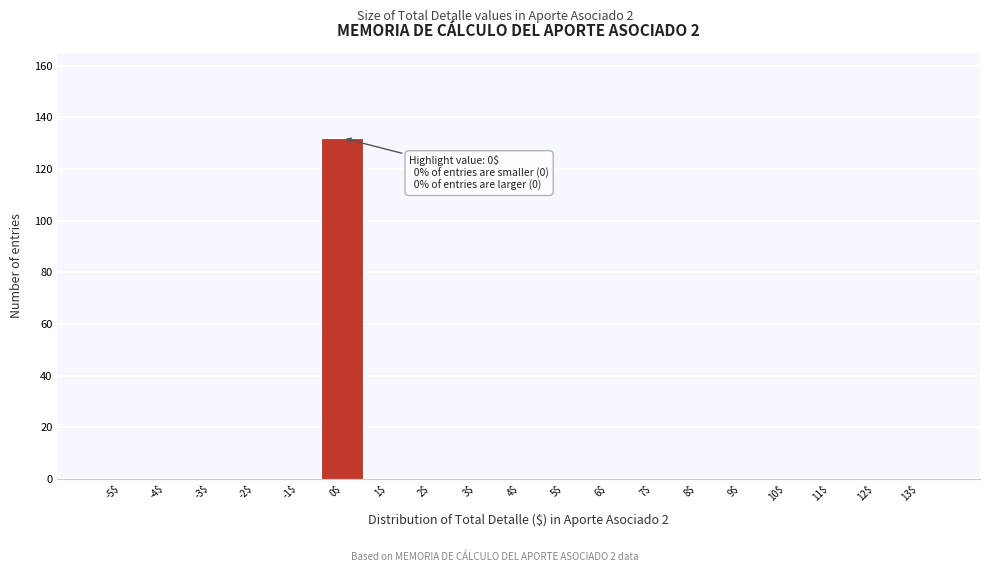

What is the maximum value shown in the chart?

132